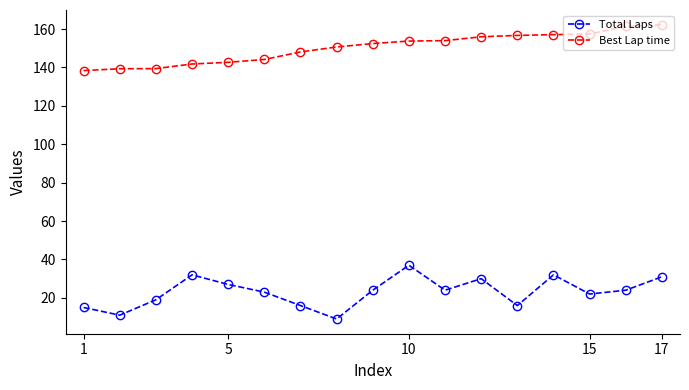

Which series has the largest total across all categories?

Best Lap time